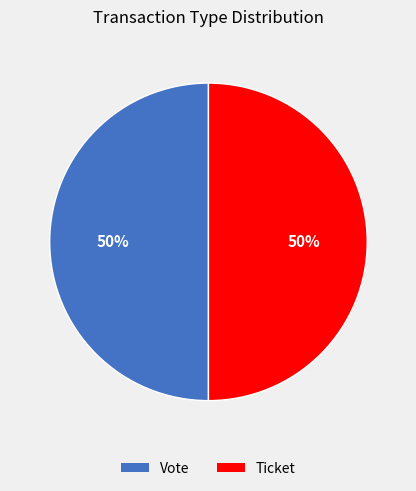

Do Ticket and Vote together represent more than half of the pie?

Yes